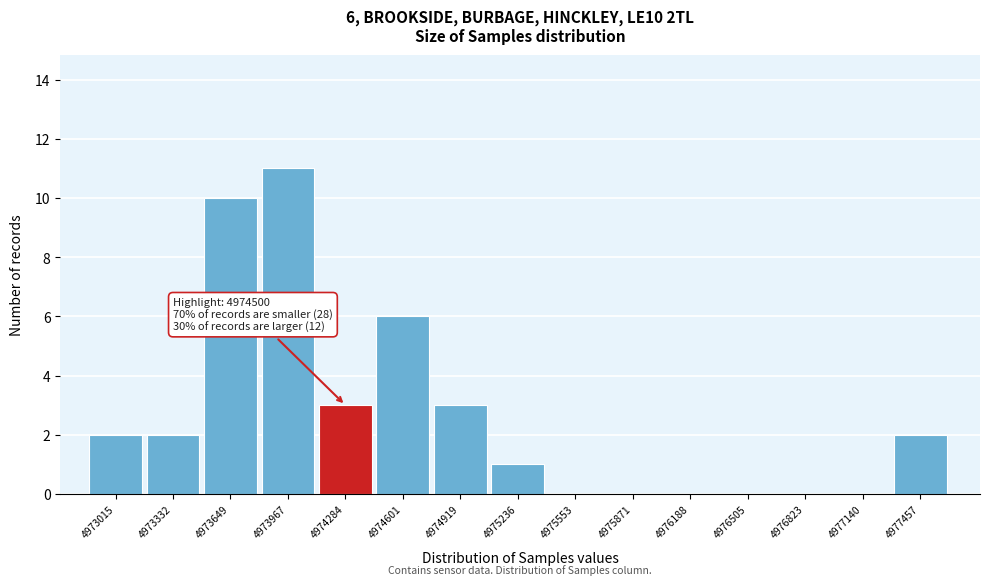

Reading left to right, what are all the values shown in this chart?

4973015=2	4973332=2	4973649=10	4973967=11	4974284=3	4974601=6	4974919=3	4975236=1	4975553=0	4975871=0	4976188=0	4976505=0	4976823=0	4977140=0	4977457=2